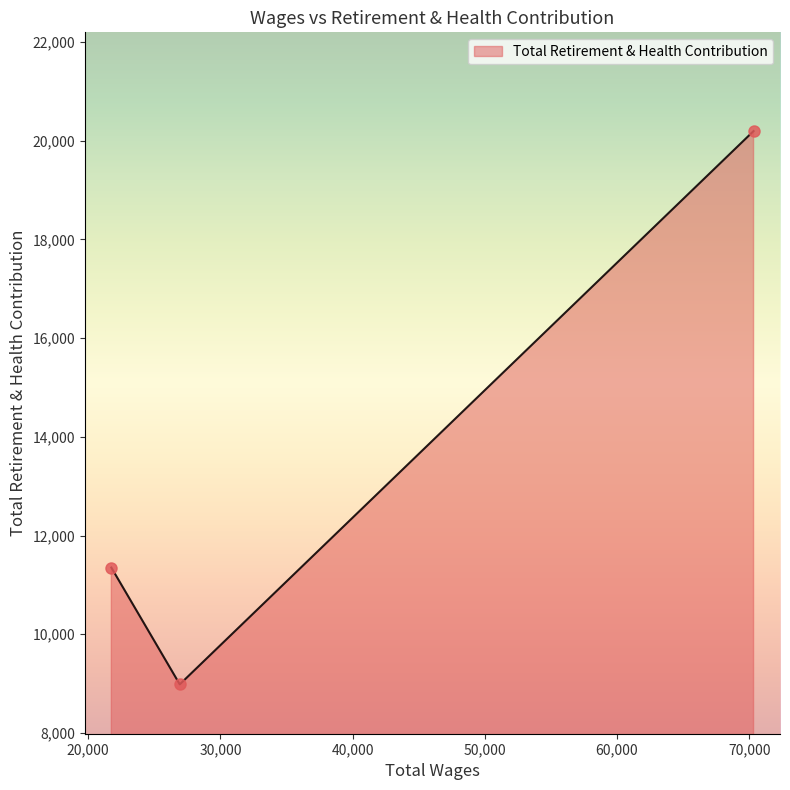

What is the average value?

13510